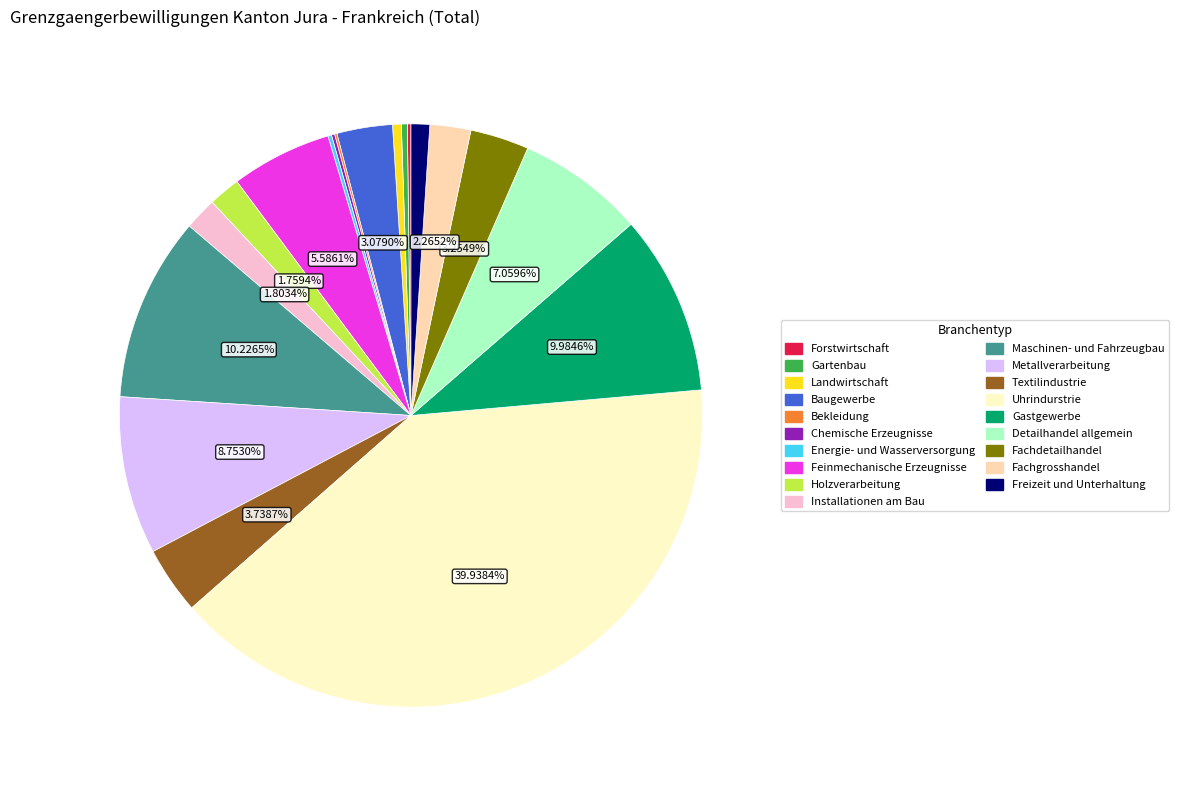

Combined, do Uhrindurstrie and Holzverarbeitung account for over 50%?

No